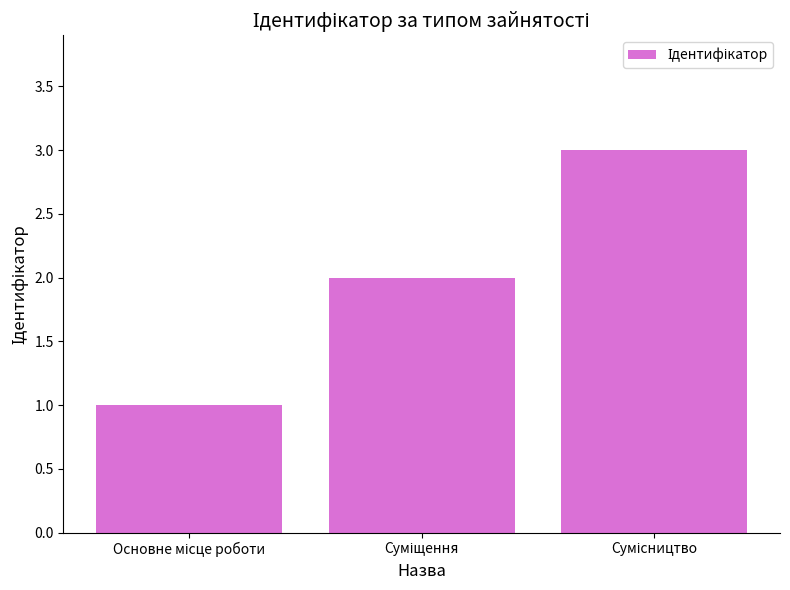

What is the sum of all values?

6